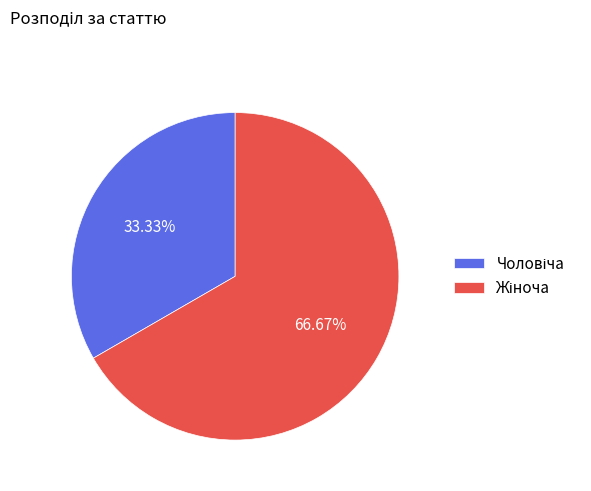

Is there a majority slice in this chart?

Yes